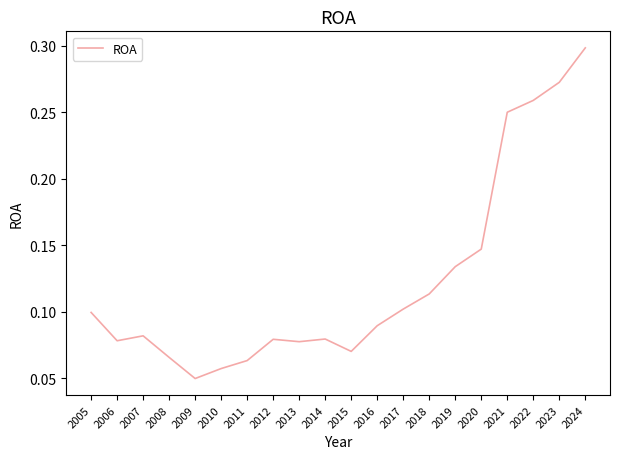

How many categories are shown in the chart?

20